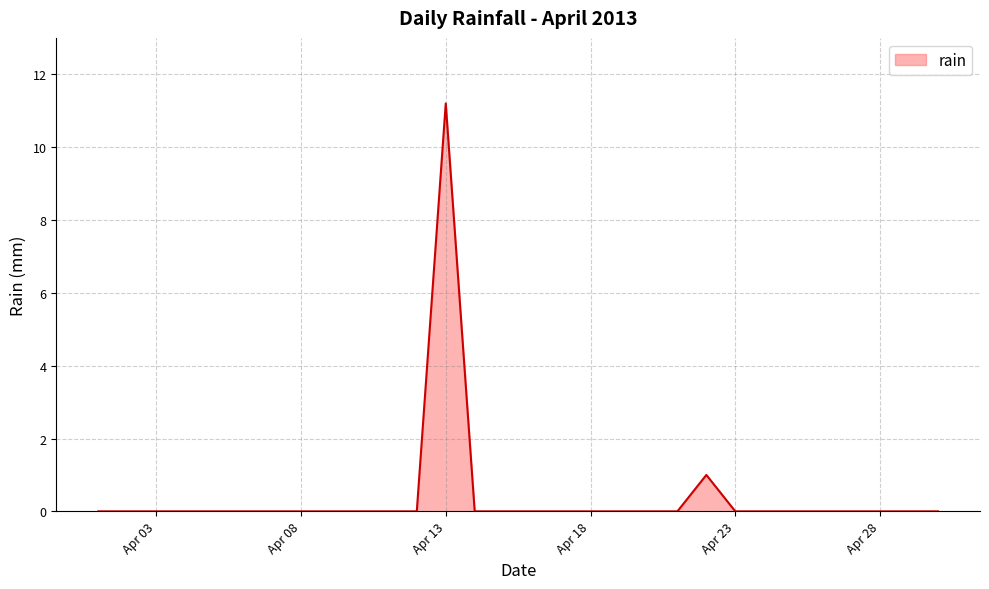

What is the difference between the maximum and minimum values?

11.2